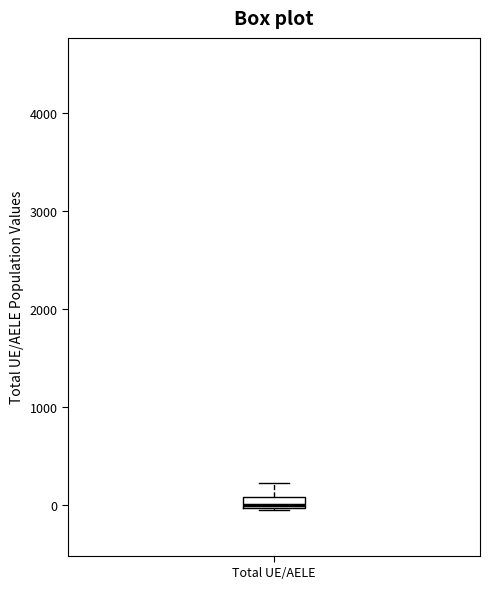

Where does the upper whisker of the box for Total UE/AELE end on the y-axis? The values are not printed on the chart, so give them approximately, as read against the axis.

200